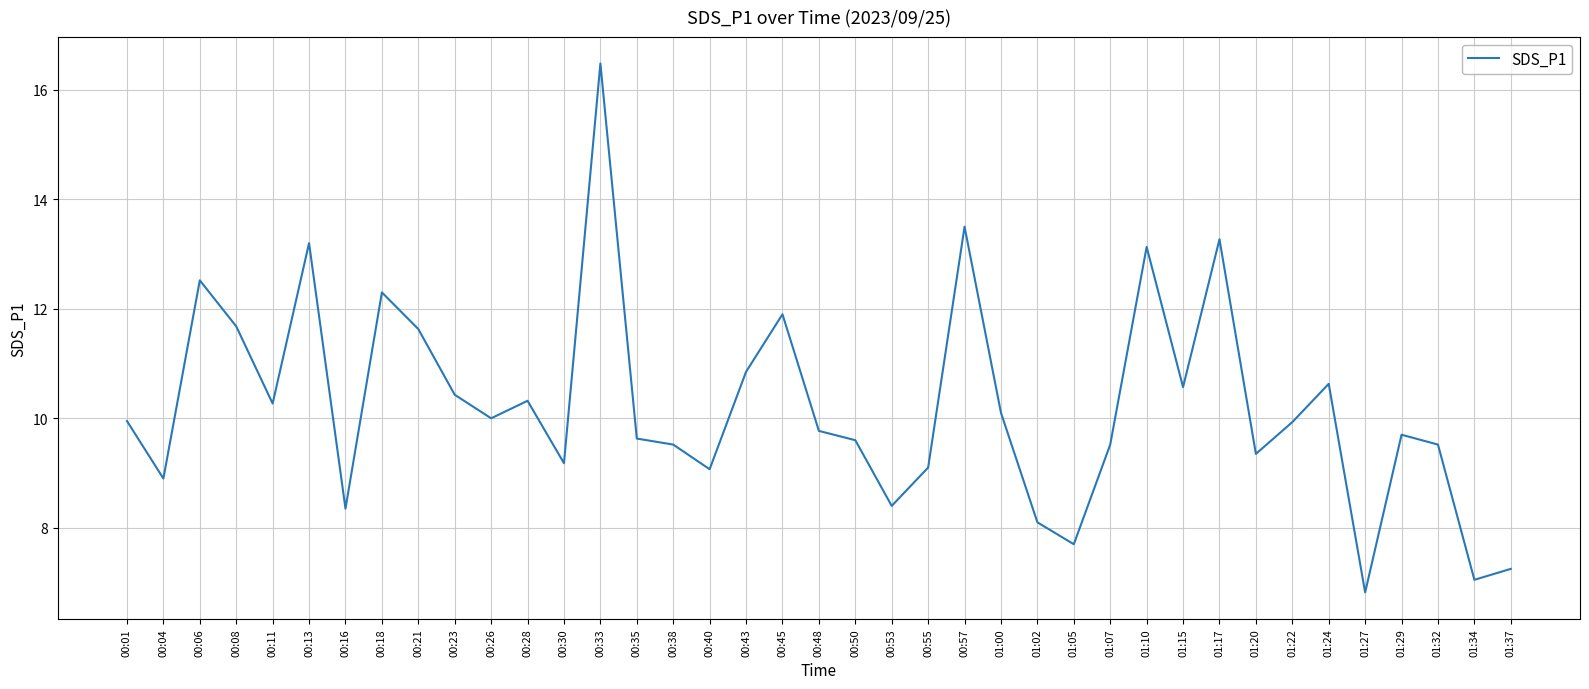

What is the smallest value displayed?

6.8